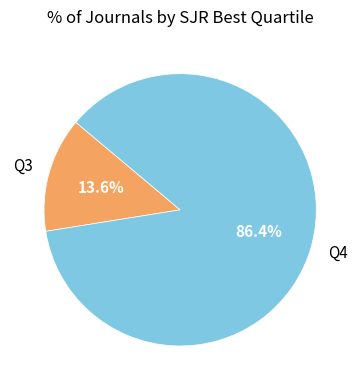

Which category has the smallest portion of the pie?

Q3